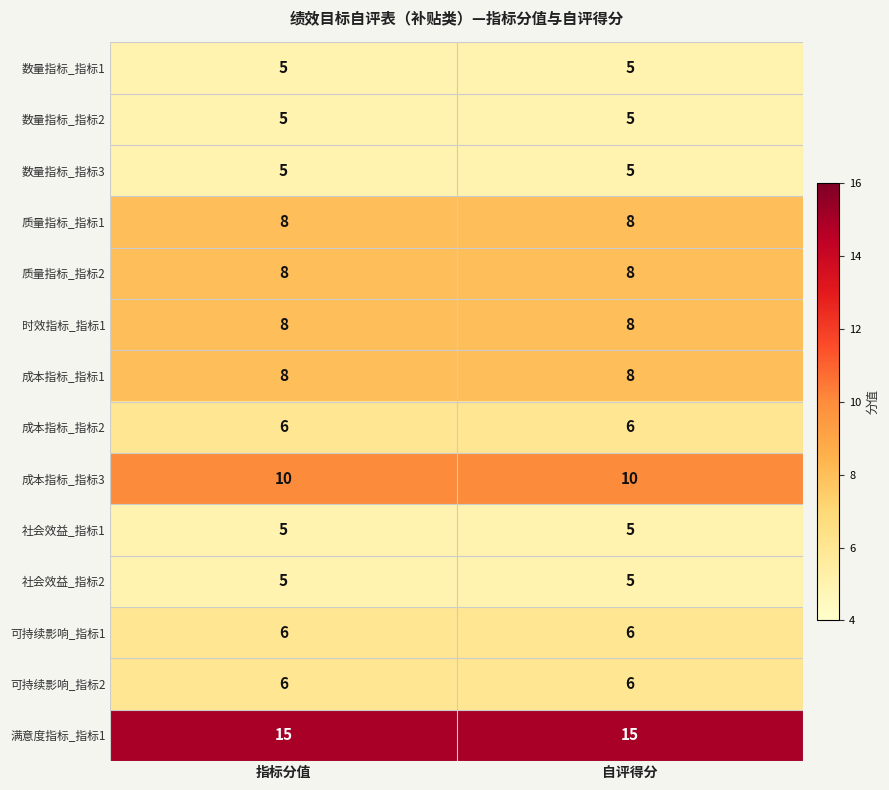

What is the difference between the highest and lowest values at 指标分值?

10